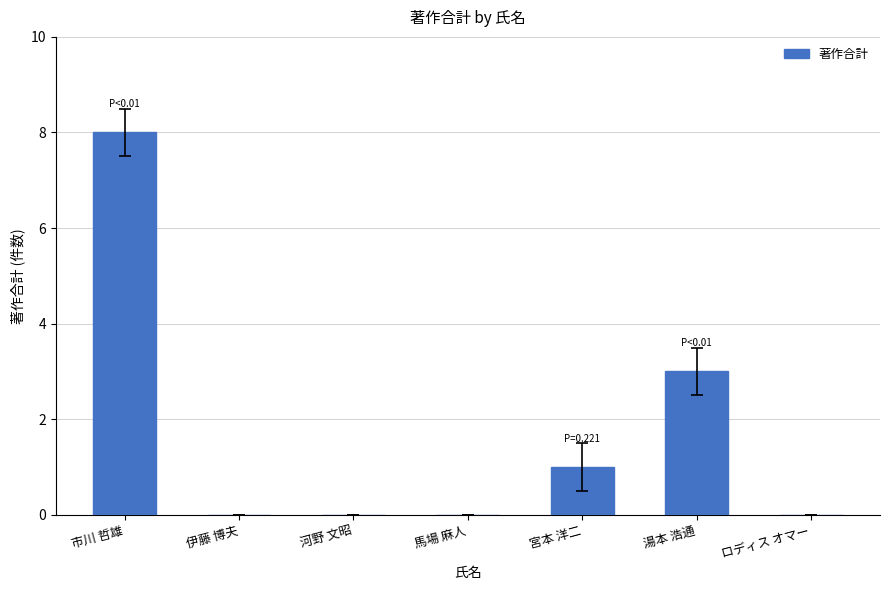

Which label corresponds to the largest value in the chart?

市川 哲雄